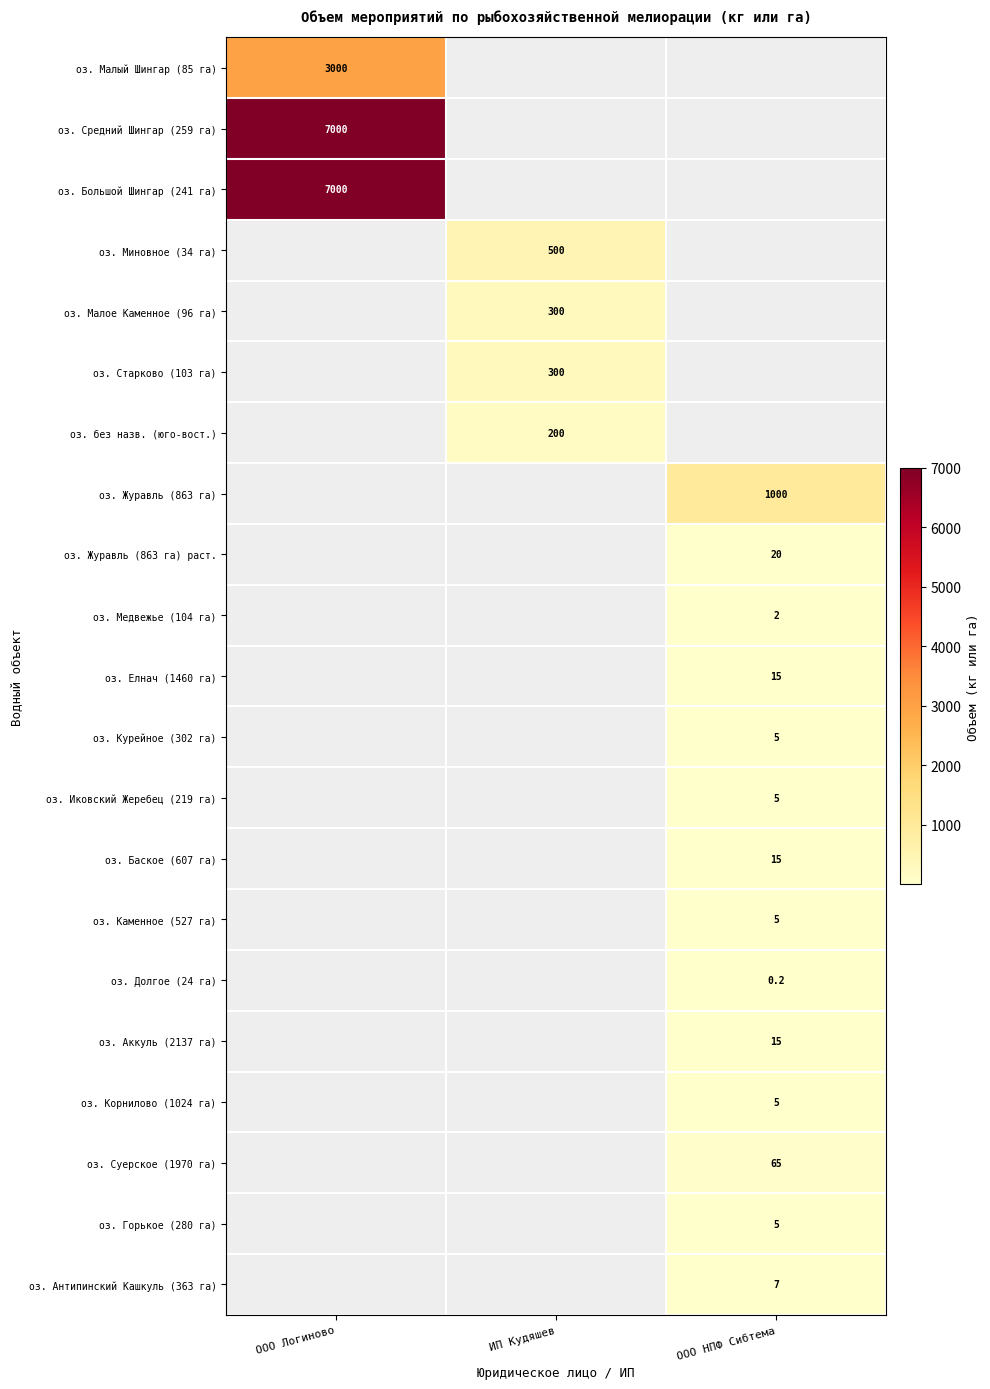

True or false: оз. Медвежье (104 га) has a value of 1.3 at ООО НПФ Сибтема.

False